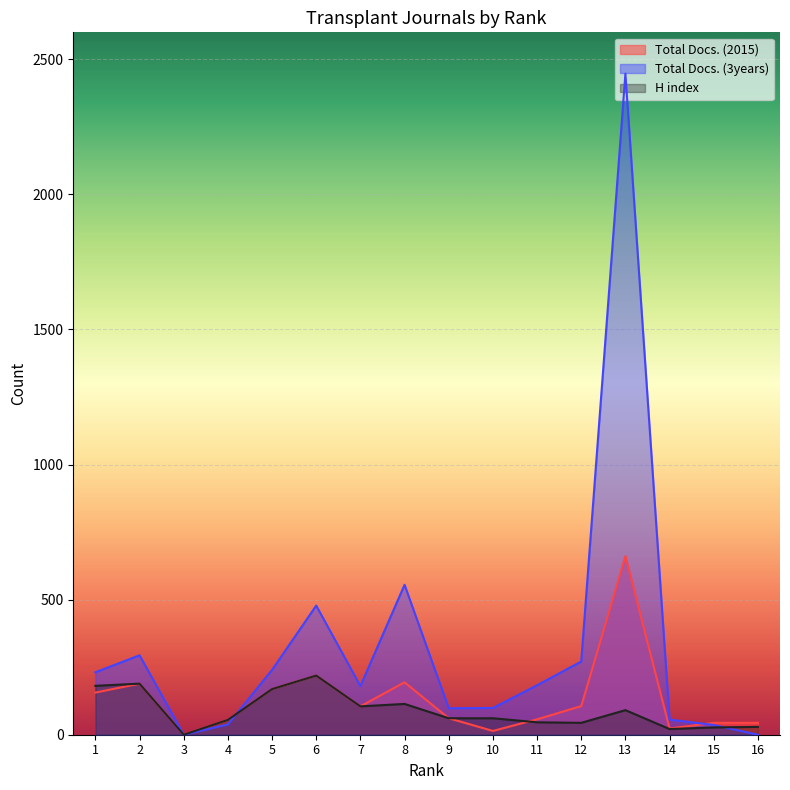

How many values in Total Docs. (3years) are above zero?

14